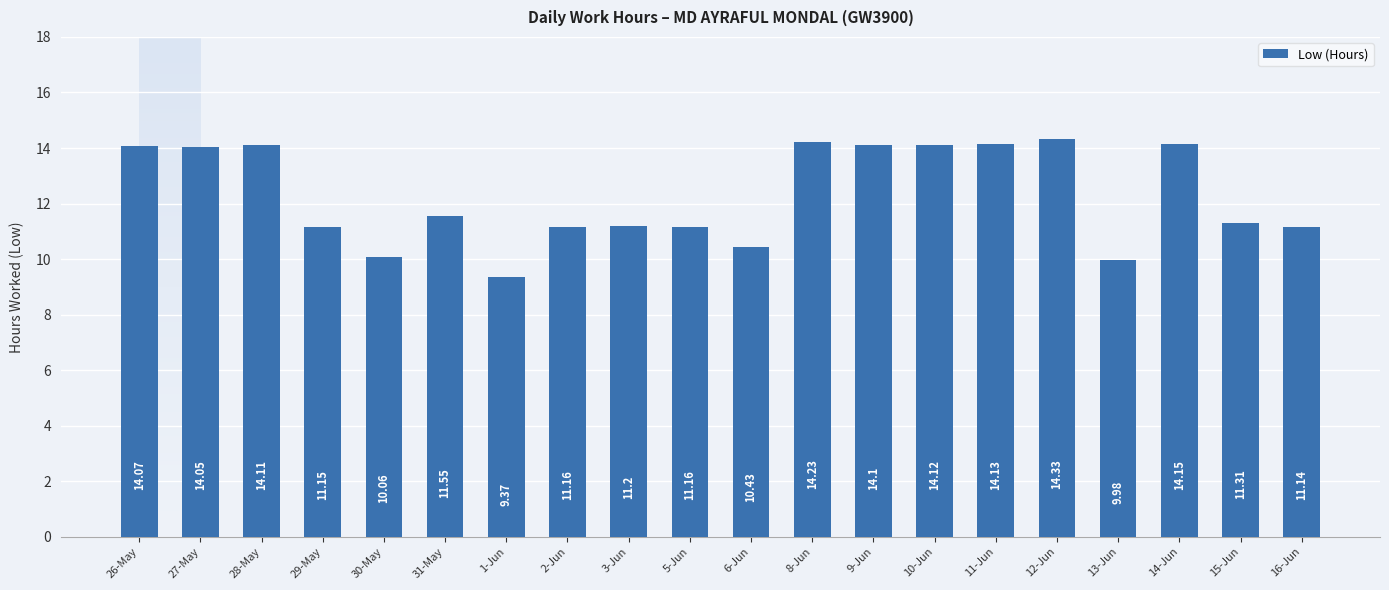

Which category has the highest value across all series?

12-Jun